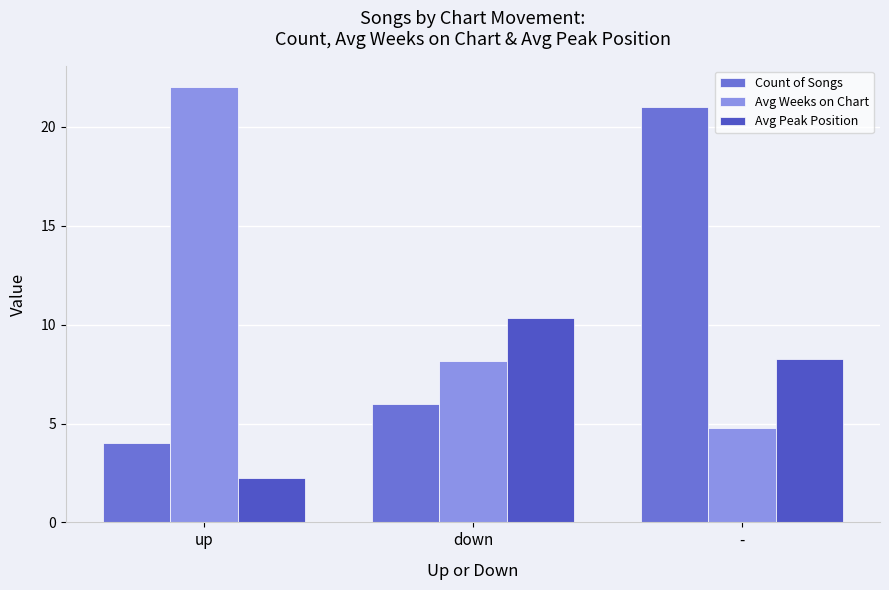

What is the difference between the Count of Songs values at up and down?

2.0